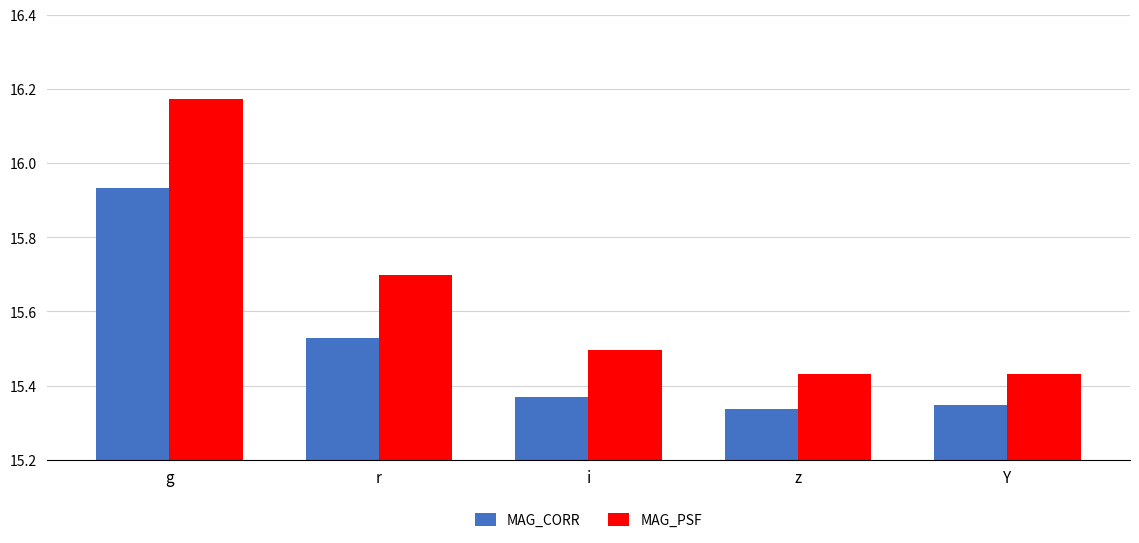

Count the MAG_CORR values in the range 15 to 16.

5